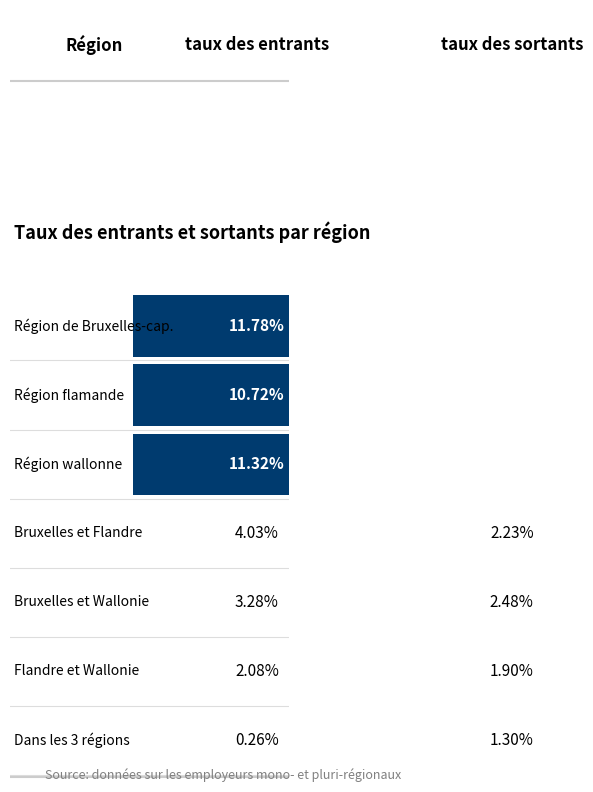

List the labels in order of Bruxelles et Wallonie value, largest first.

0, 1